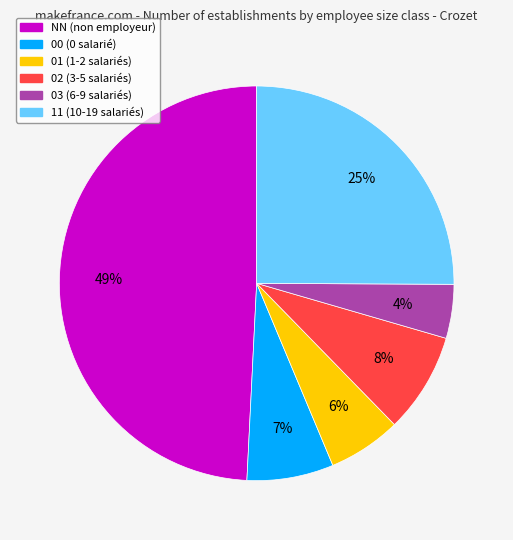

True or false: 01 accounts for 6% of the total.

True